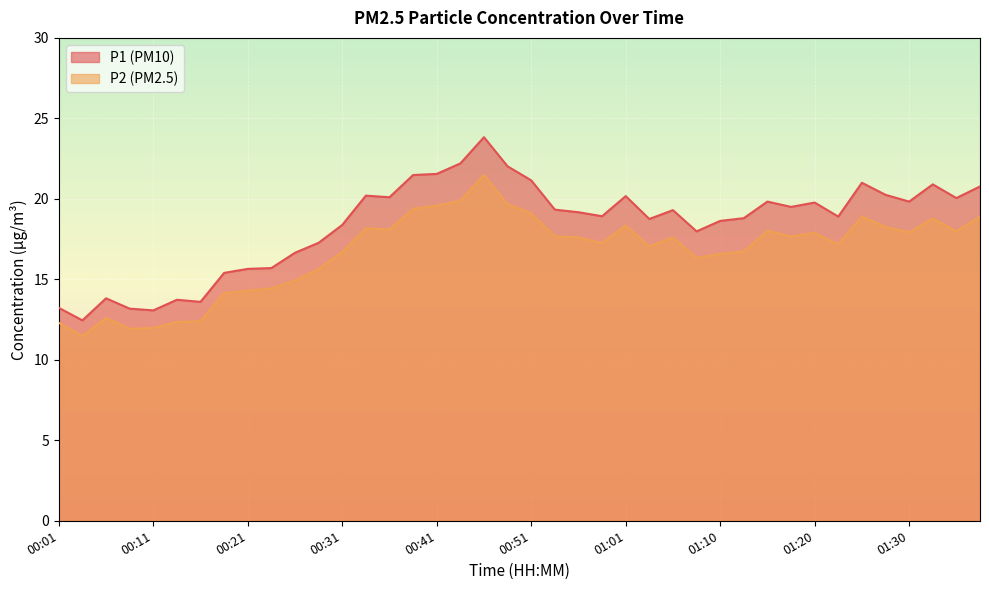

The value of P1 at 00:21 is 15.7. True or false?

True